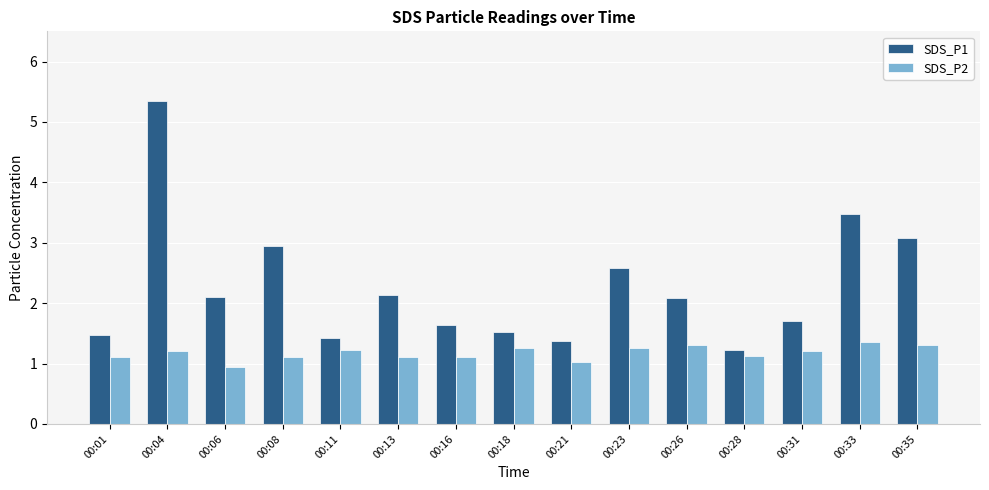

Is the value of SDS_P1 at 00:28 greater than the value of SDS_P2 at 00:28?

Yes